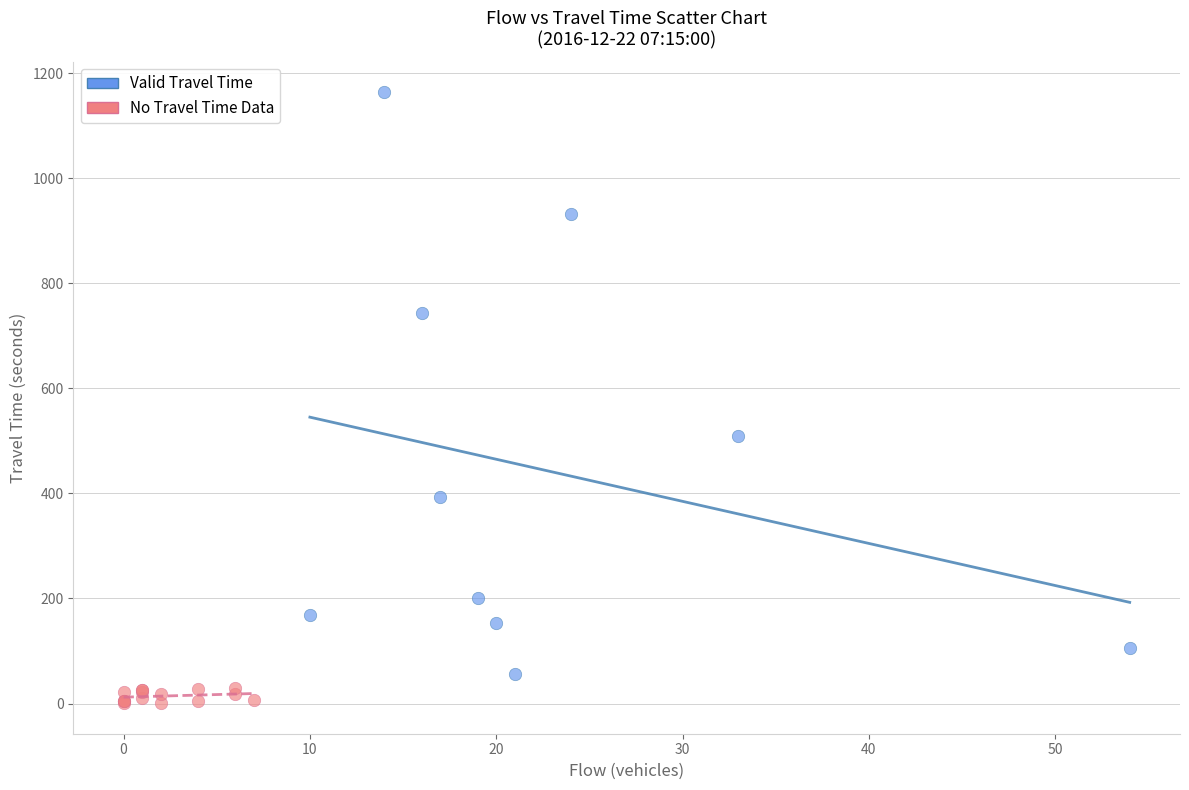

Which series contains the highest Y value?

Valid Travel Time